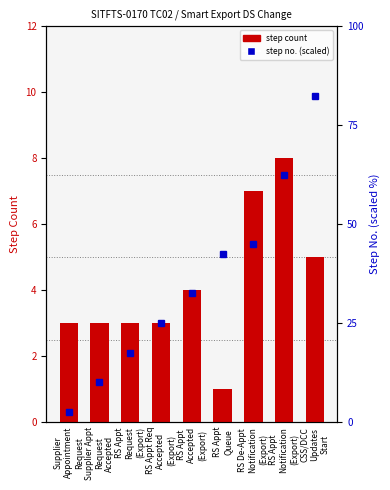

The value of step no. (percentile) at RS Appt
Queue is 11.5. True or false?

False